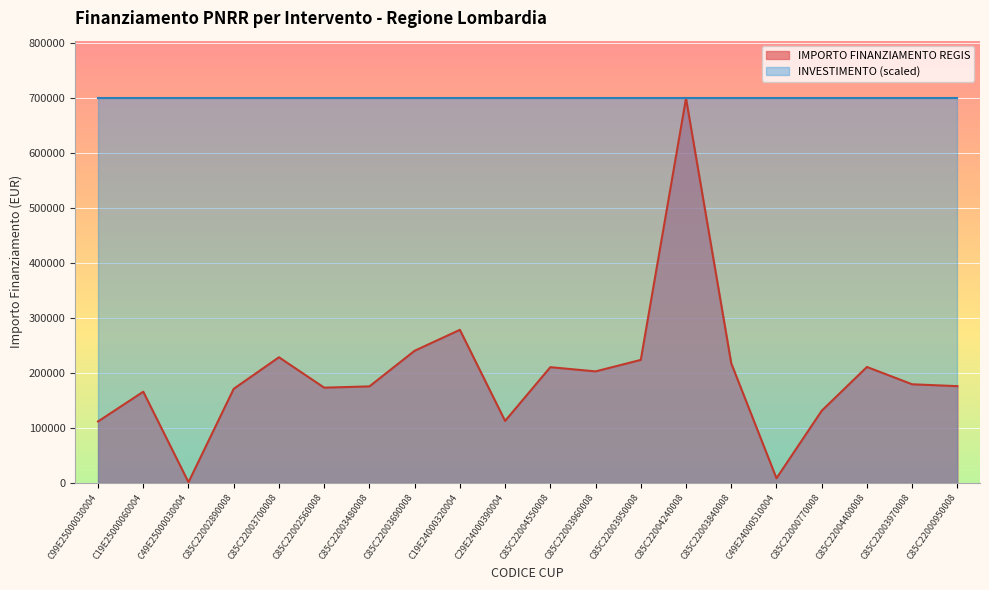

Reading left to right, transcribe all the data shown in this chart.

111760.0	165869.6	1200.0	171177.7	228592.8	173263.3	175568.4	240397.6	278493.2	112730.4	210514.6	202864.8	223771.4	699734.4	217613.5	8377.6	131200.0	210913.7	179420.1	176000.4